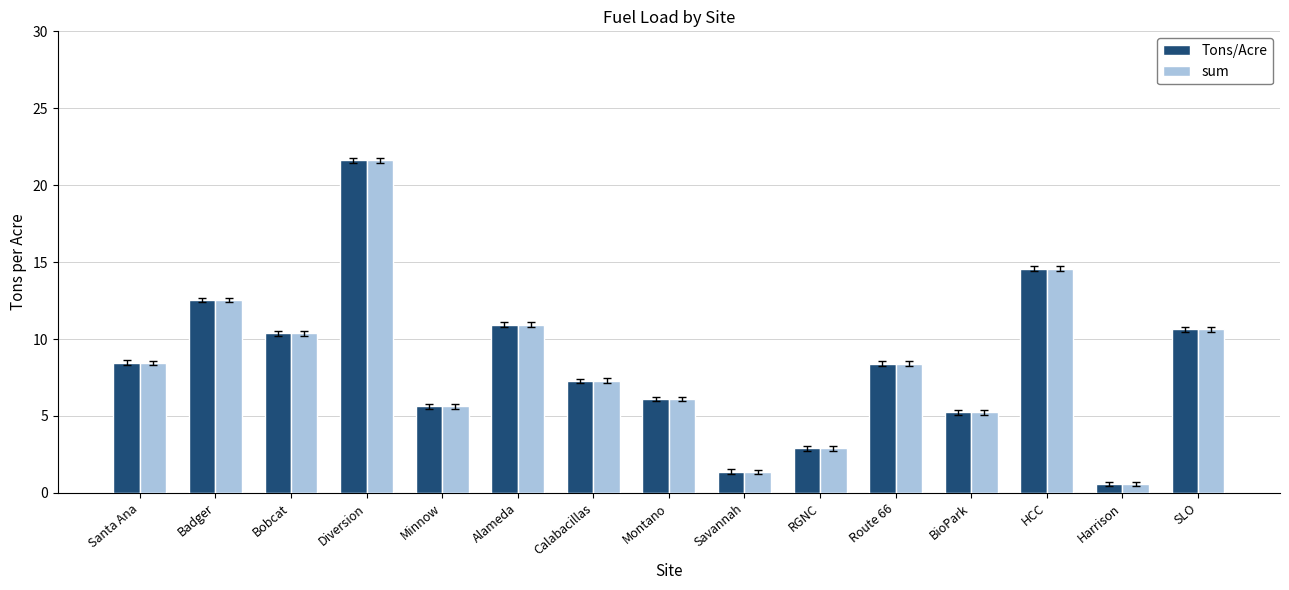

What is the value of the sum bar at the 5th from the left?

5.6